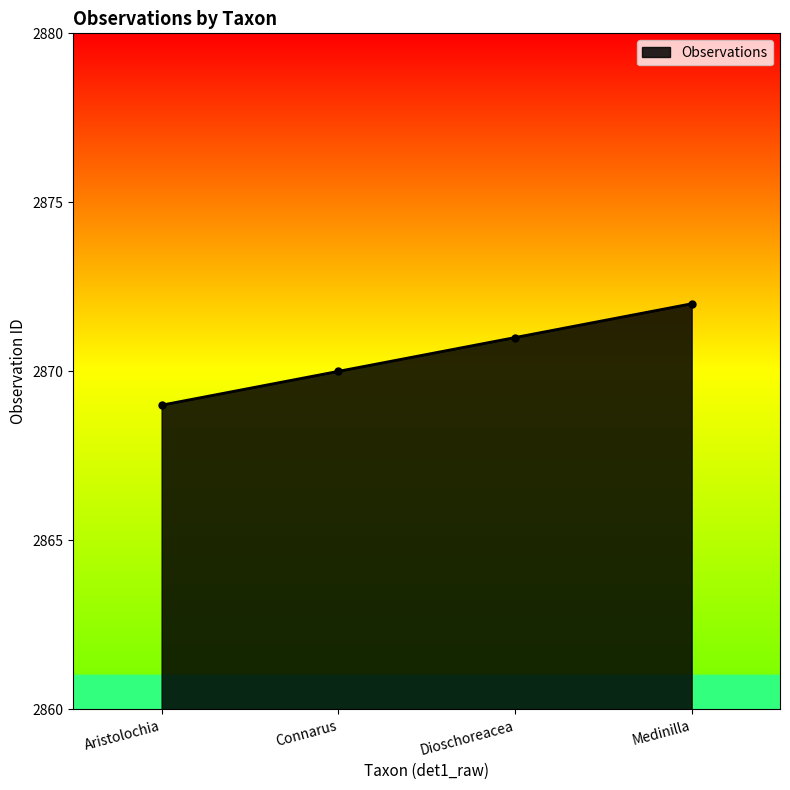

Reading left to right, extract all data points from this chart.

Aristolochia=2869	Connarus=2870	Dioschoreacea=2871	Medinilla=2872